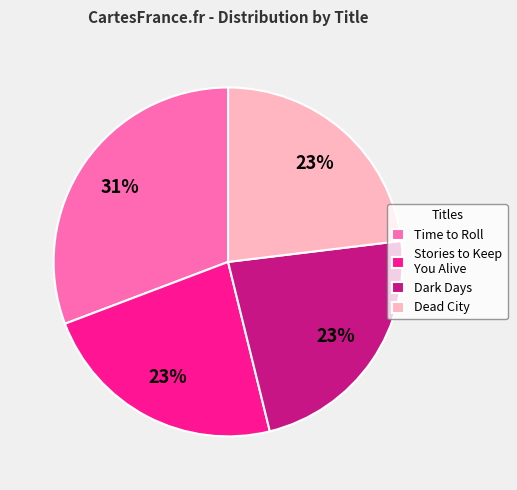

What percentage is the Time to Roll slice, to the nearest percent?

31%